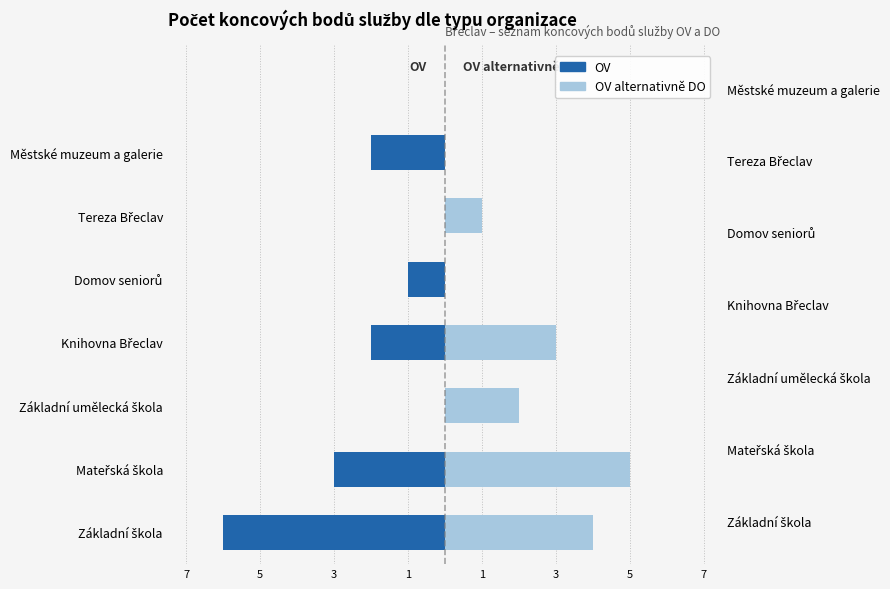

What is the difference between the highest and lowest values at Základní umělecká škola?

2